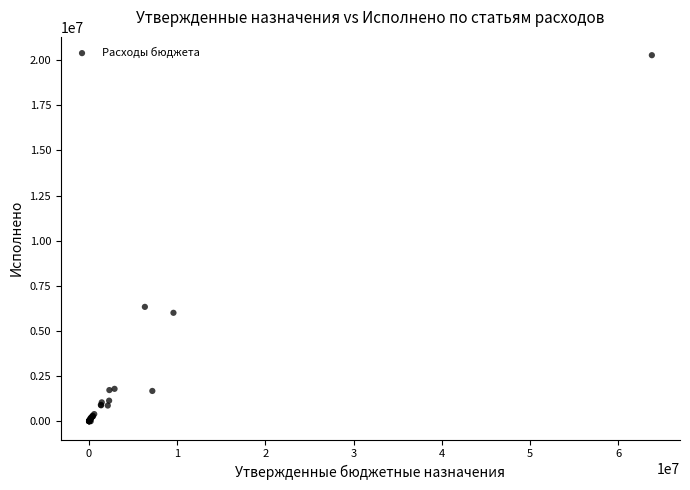

What Y value in the scatter plot is closest to 10137888?

6333956.7